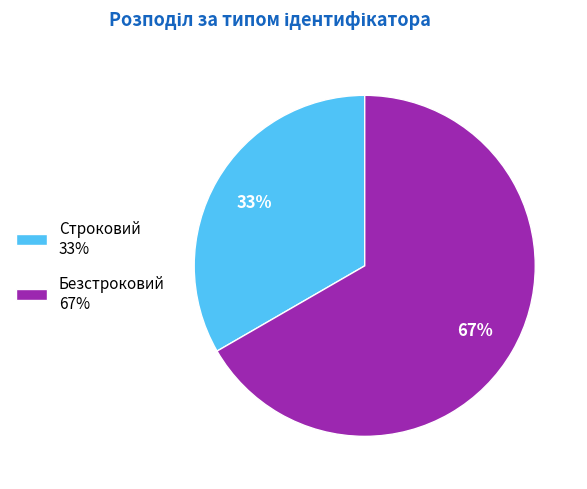

Which slice is the smallest?

Строковий